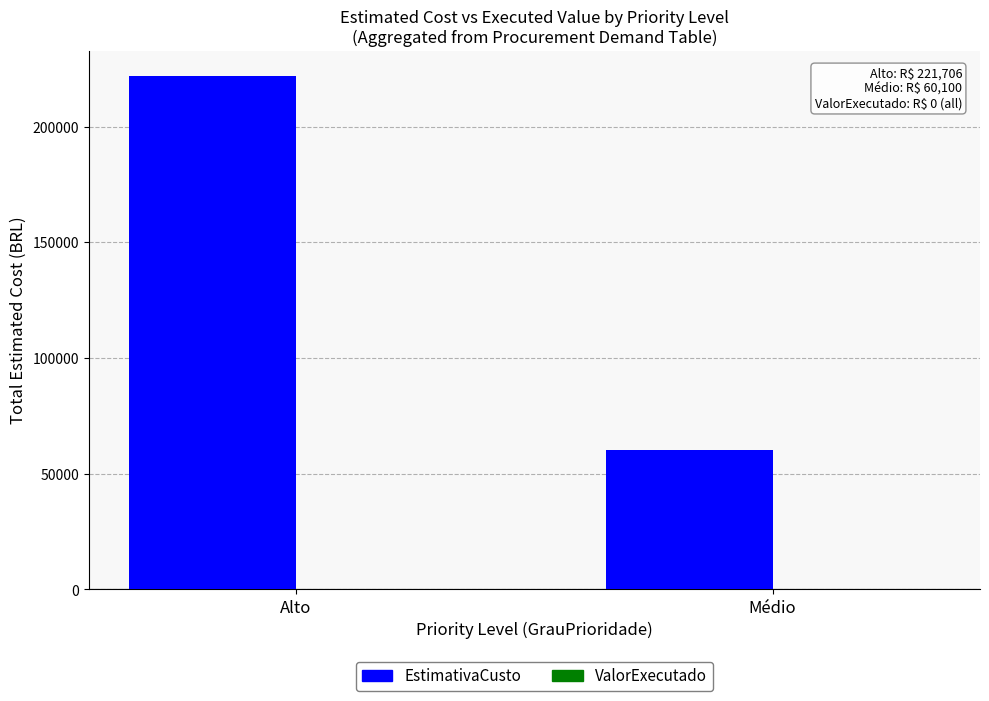

Reading right to left, transcribe all the data shown in this chart.

60100.0	221706.2